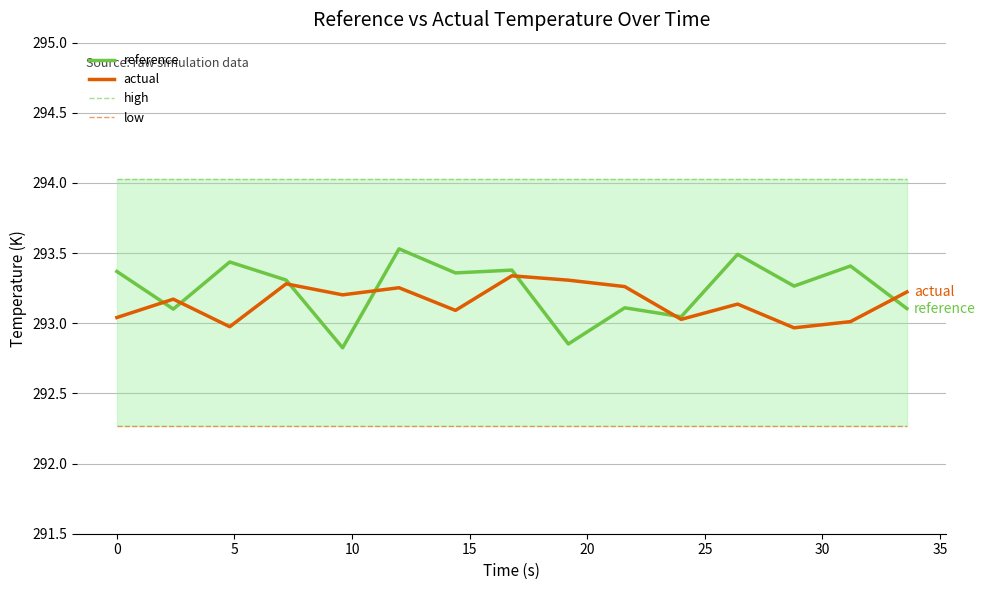

What is the highest value of the high series?

294.0